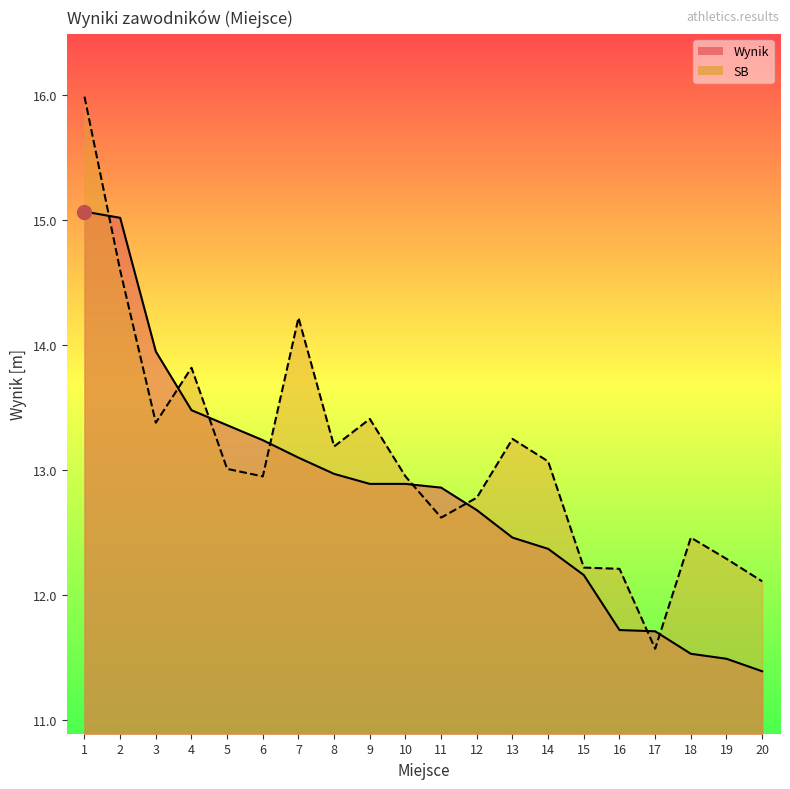

Count the number of categories in the chart.

20